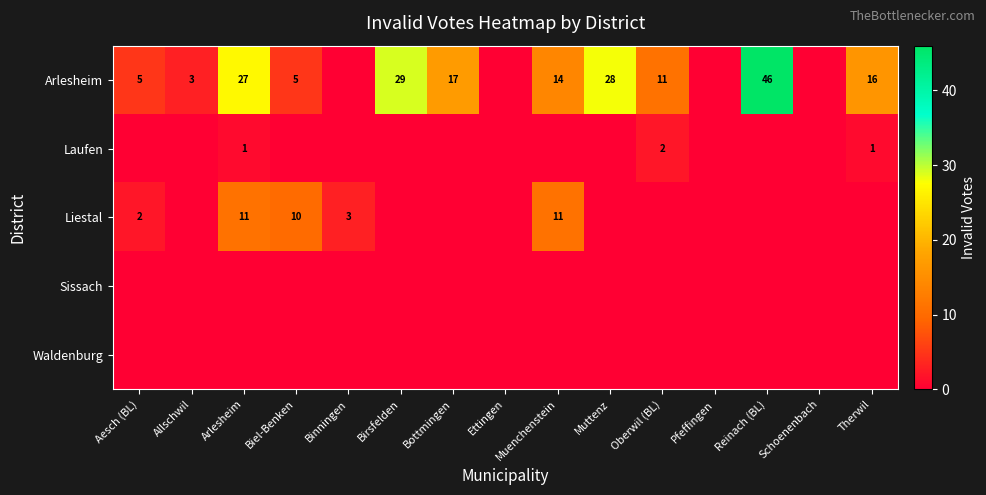

At how many categories does at least one series exceed 9?

9